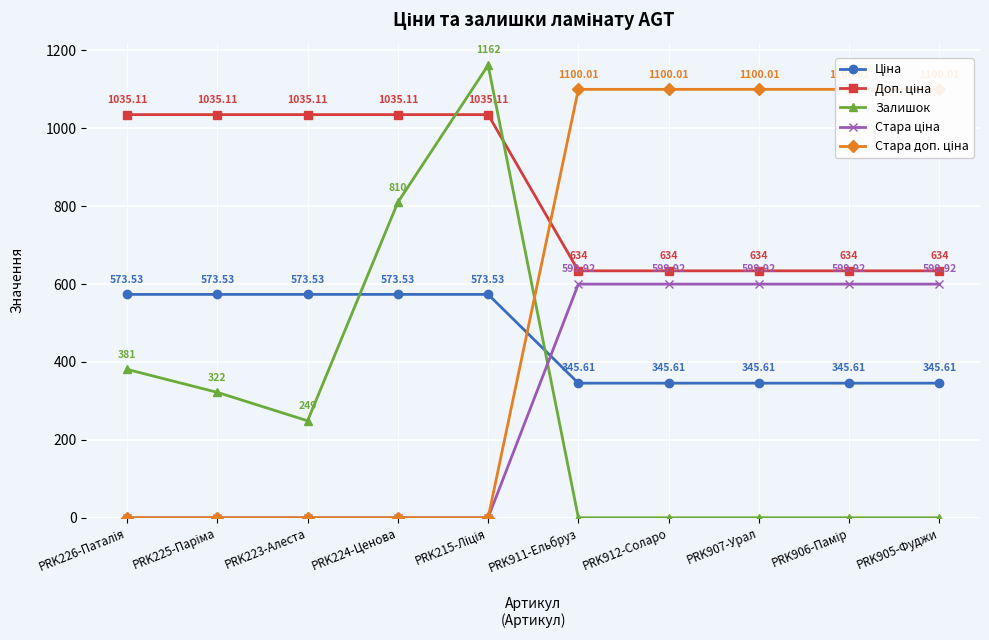

Is it true that Доп. ціна equals 1424.4 at PRK215-Ліція?

False